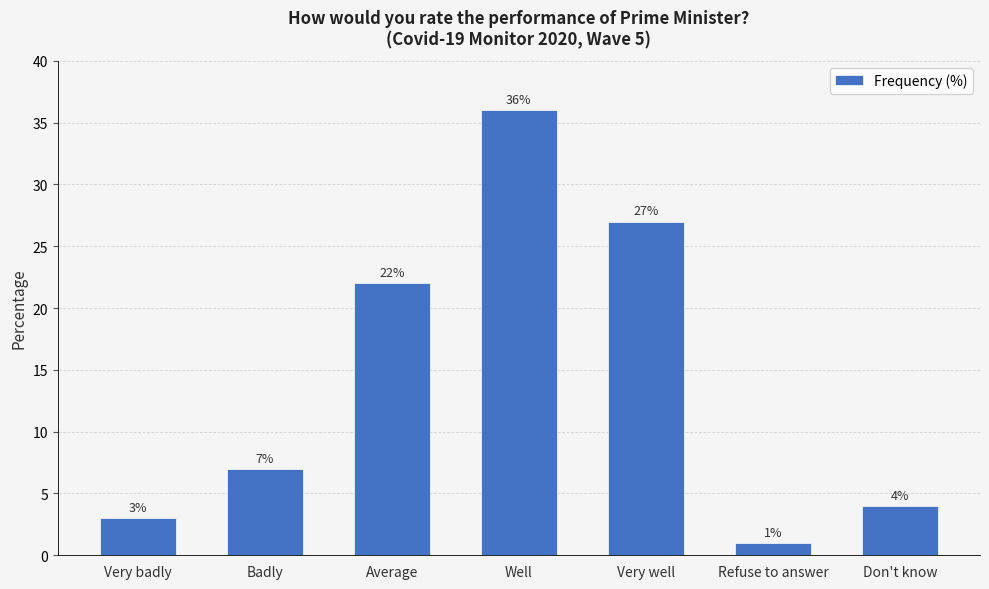

What is the average value?

14